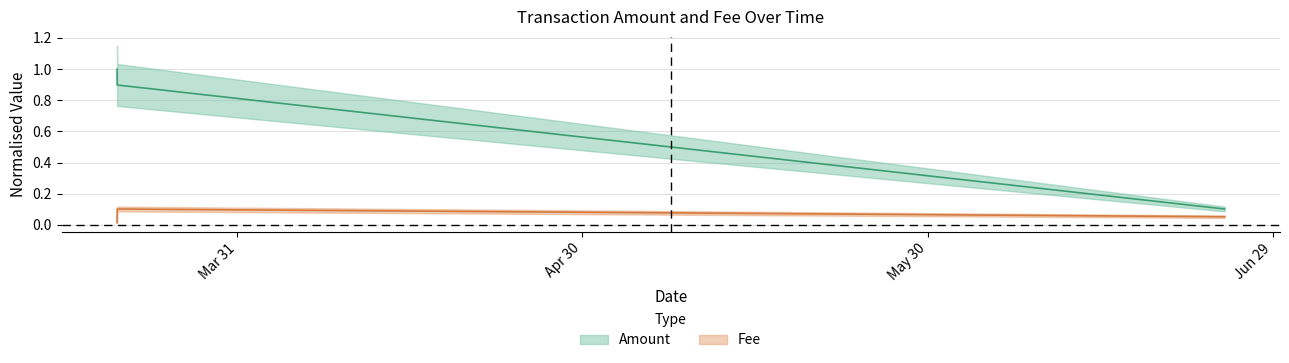

What is the label of the 2nd point from the right?

2019-03-20 13:40:41